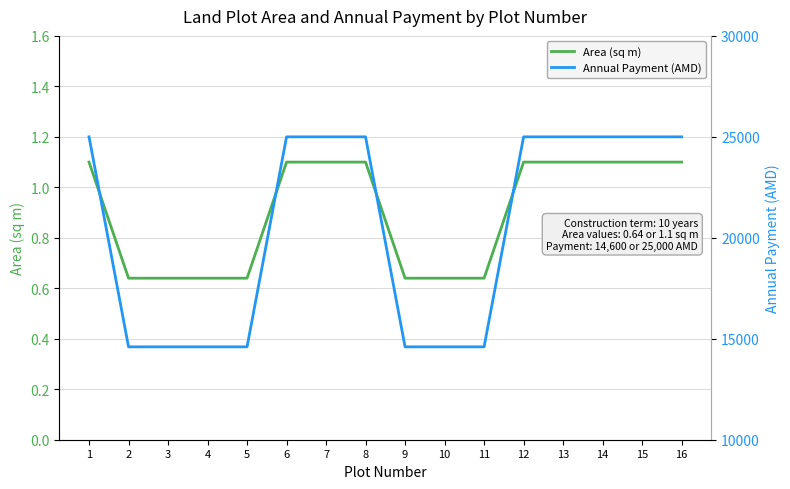

Reading left to right, transcribe all the data shown in this chart.

Area (sq m): 1.1	0.6	0.6	0.6	0.6	1.1	1.1	1.1	0.6	0.6	0.6	1.1	1.1	1.1	1.1	1.1
Annual Payment (AMD): 25000.0	14600.0	14600.0	14600.0	14600.0	25000.0	25000.0	25000.0	14600.0	14600.0	14600.0	25000.0	25000.0	25000.0	25000.0	25000.0